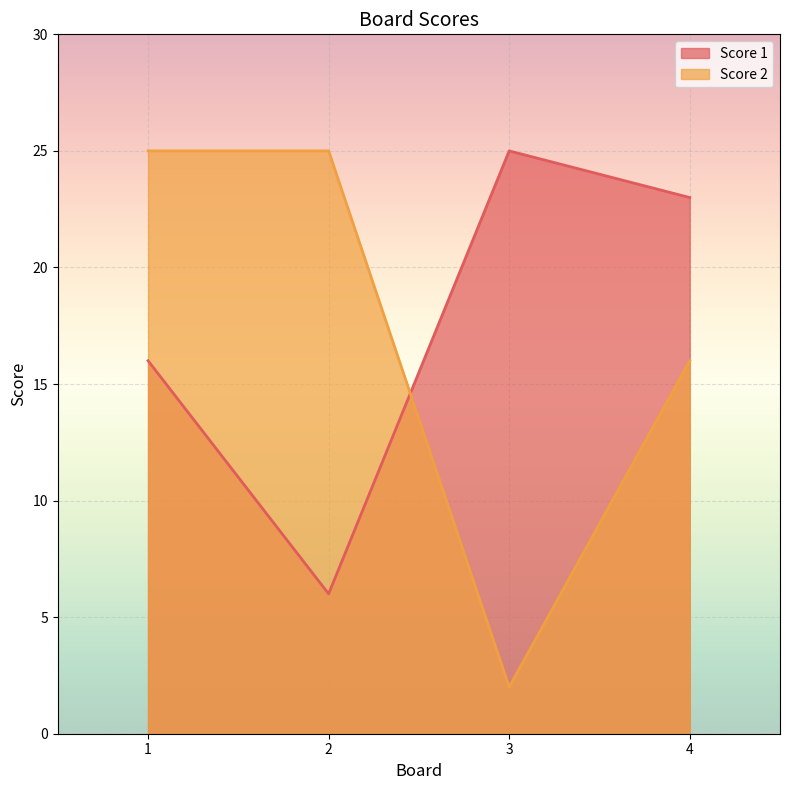

What is the difference between the maximum and second lowest values in the Score 2 series?

9